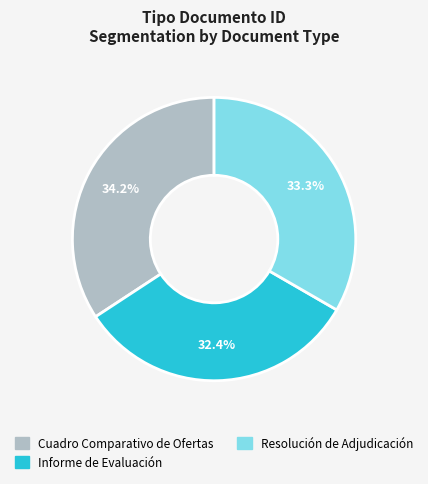

How many segments does this pie chart have?

3